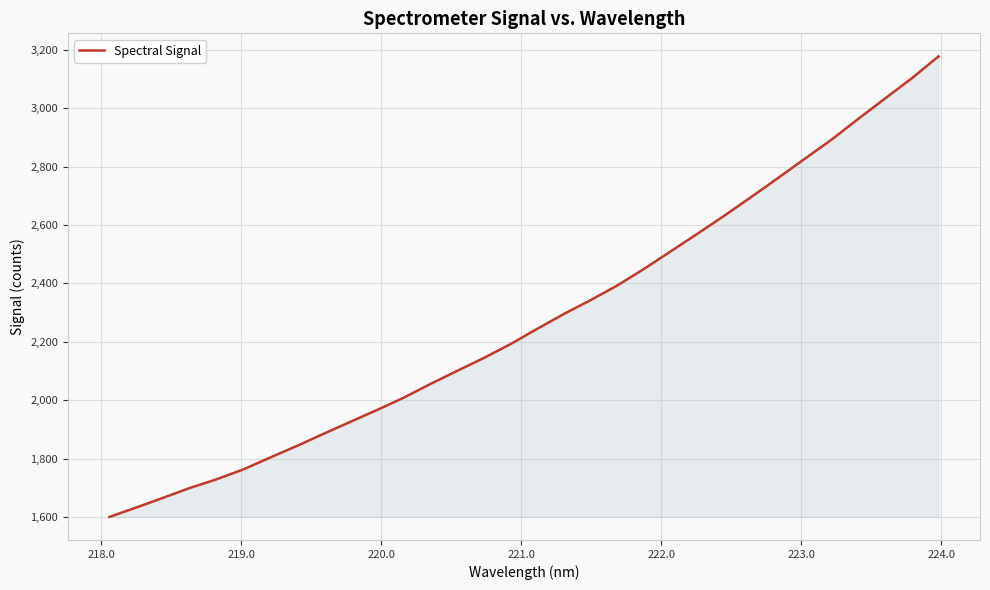

What is the difference between the maximum and minimum values?

1576.6